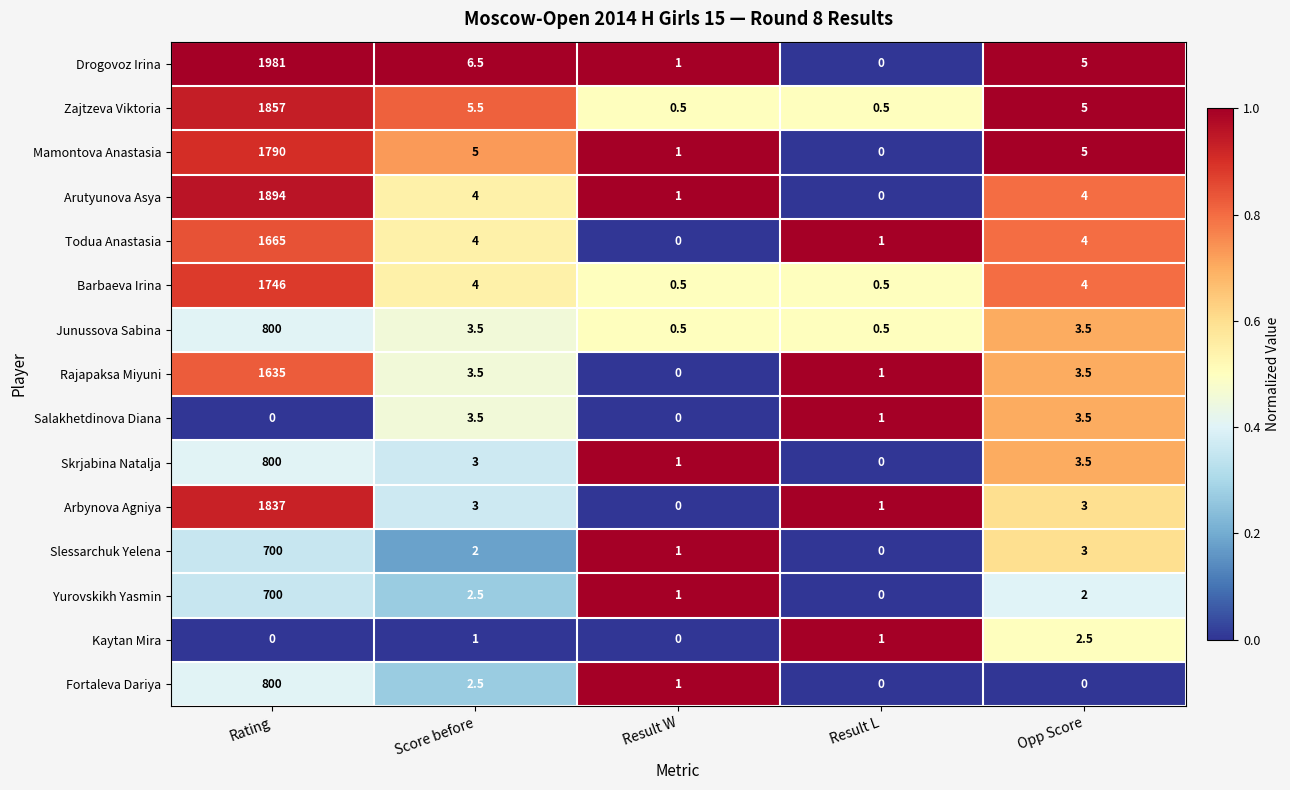

Where does the Salakhetdinova Diana series first go above 1?

Score before